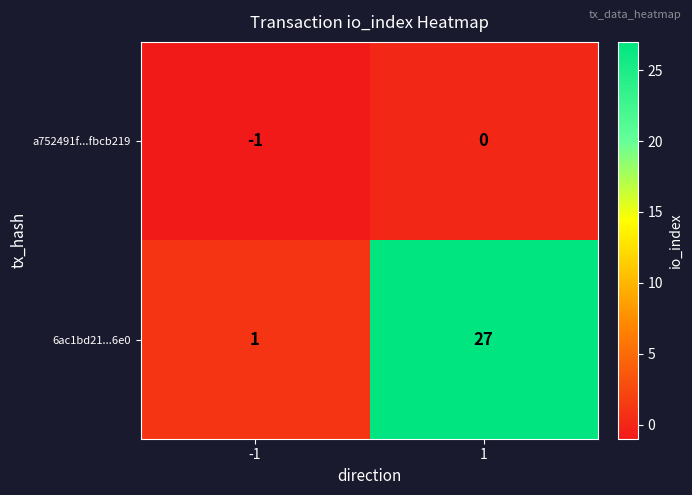

What is the smallest value displayed?

-1